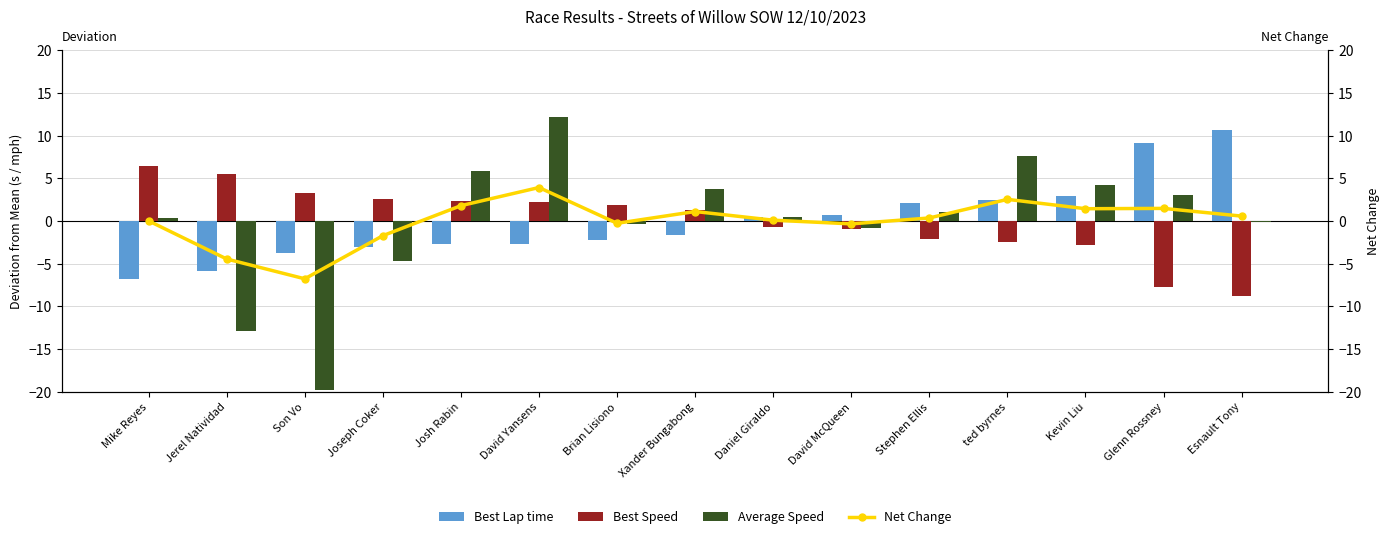

True or false: Average Speed has a value of 3.7 at Xander Bungabong.

True